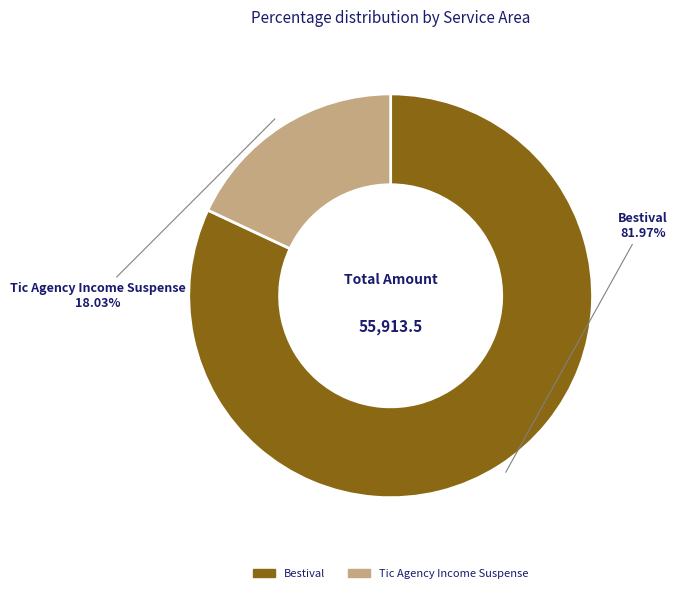

Does Bestival represent more than half of the total?

Yes